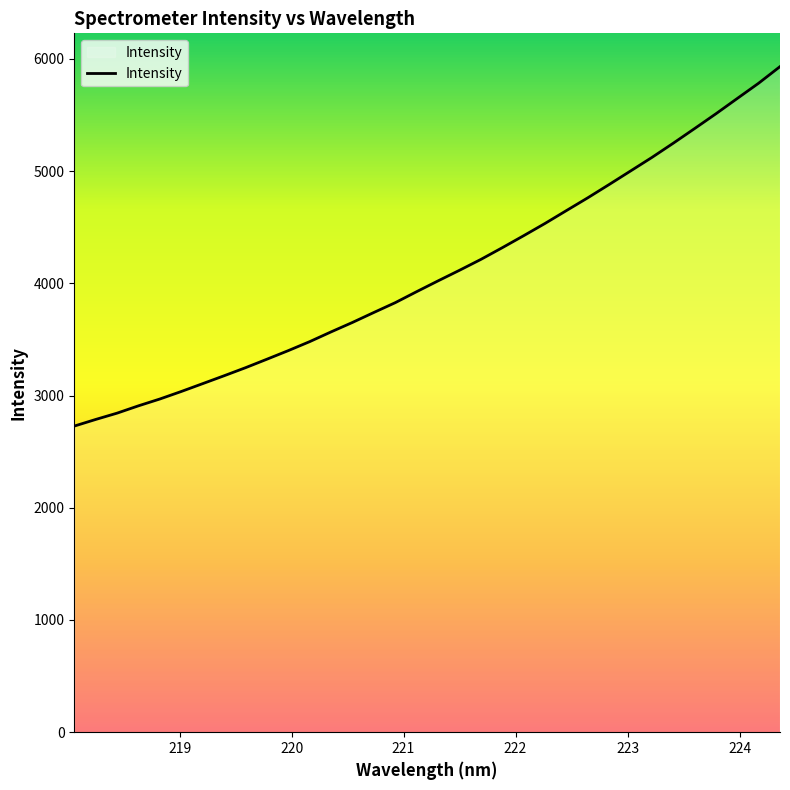

What is the greatest value displayed?

5931.6